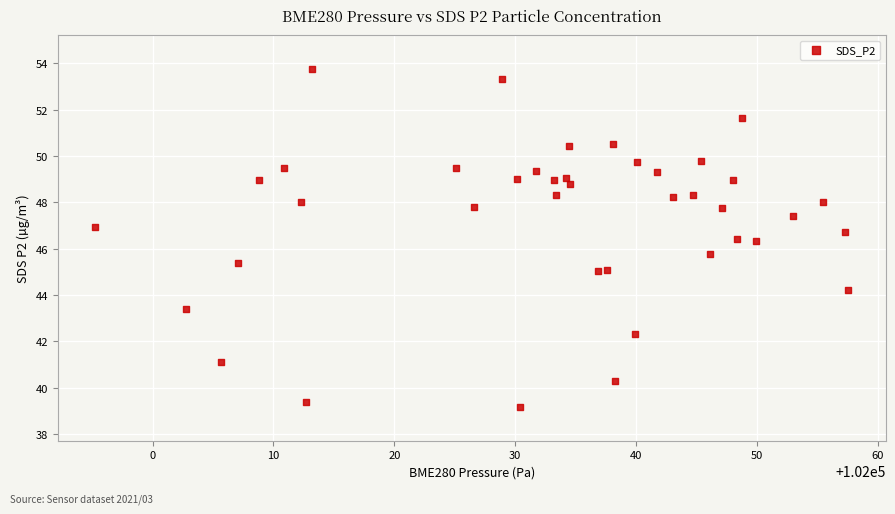

What is the range of X values (max minus min)?

62.3